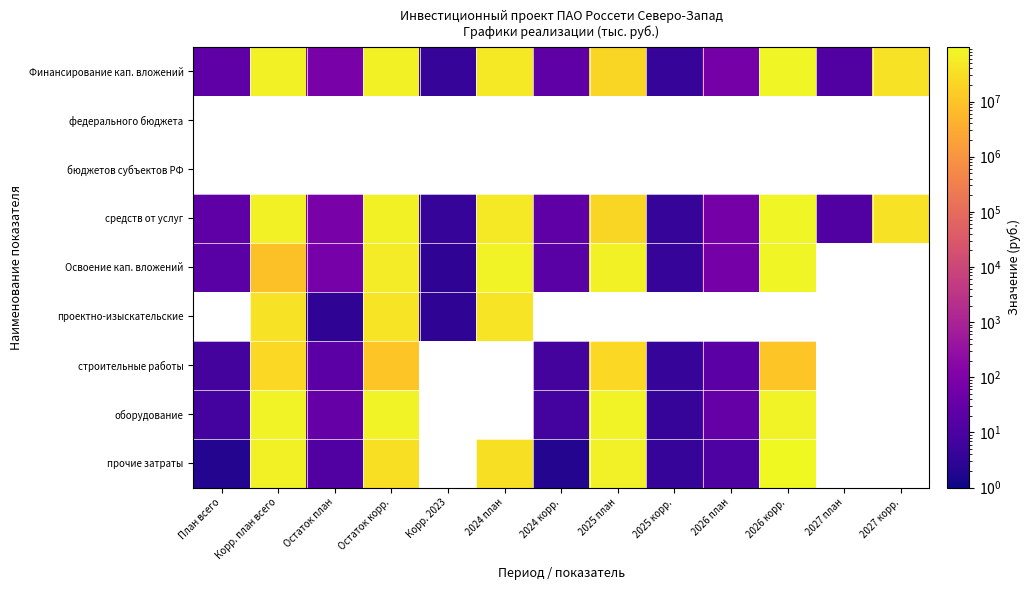

What is the difference between the highest and lowest values at 2026 корр.?

86577200.0